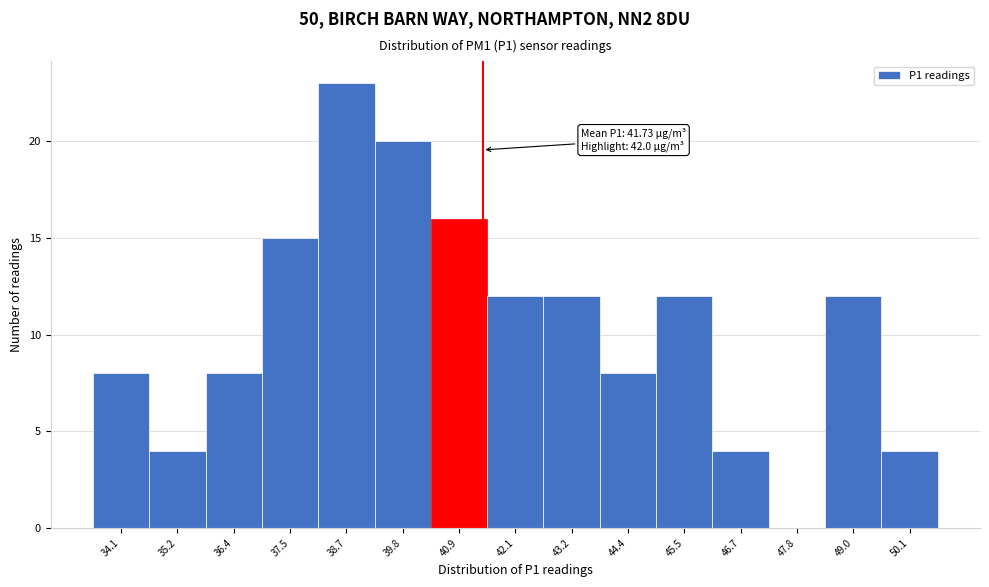

Reading right to left, what are all the values shown in this chart?

50.1=4	49.0=12	47.8=0	46.7=4	45.5=12	44.4=8	43.2=12	42.1=12	40.9=16	39.8=20	38.7=23	37.5=15	36.4=8	35.2=4	34.1=8